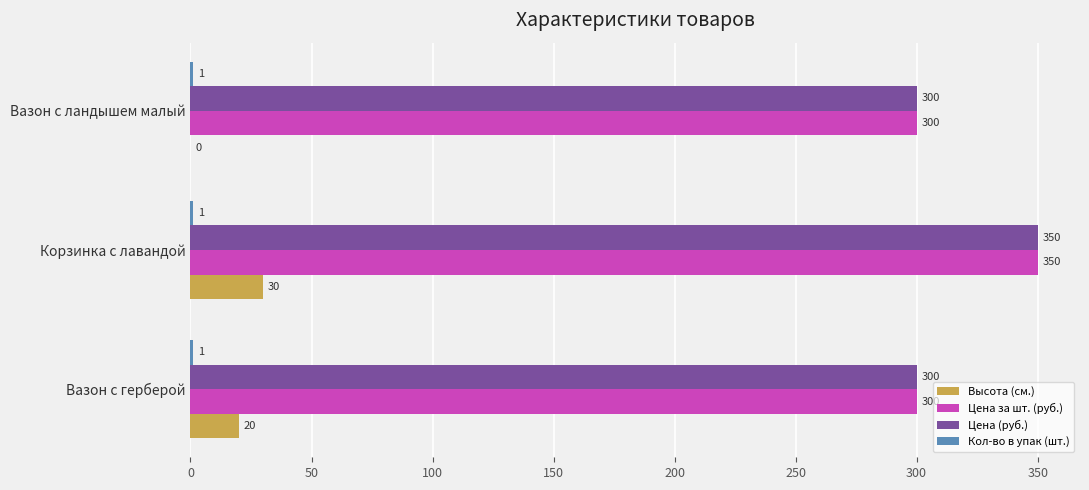

How many series are shown in this chart?

4